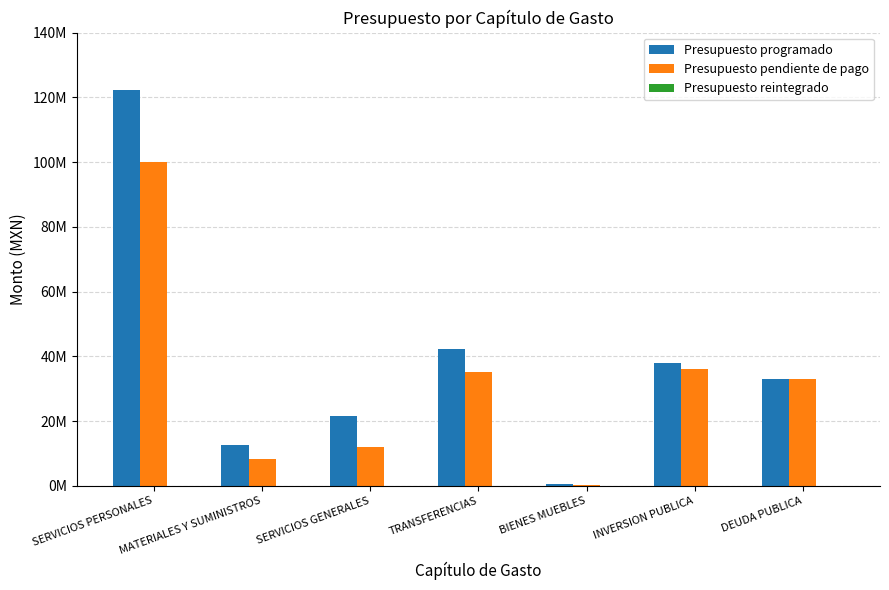

What is the difference between the highest and lowest values at BIENES MUEBLES?

510346.0